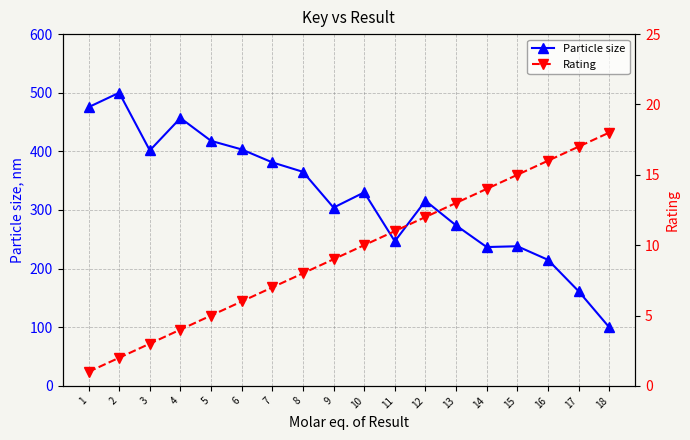

The Particle size series shows 100.0 at 18. True or false?

True